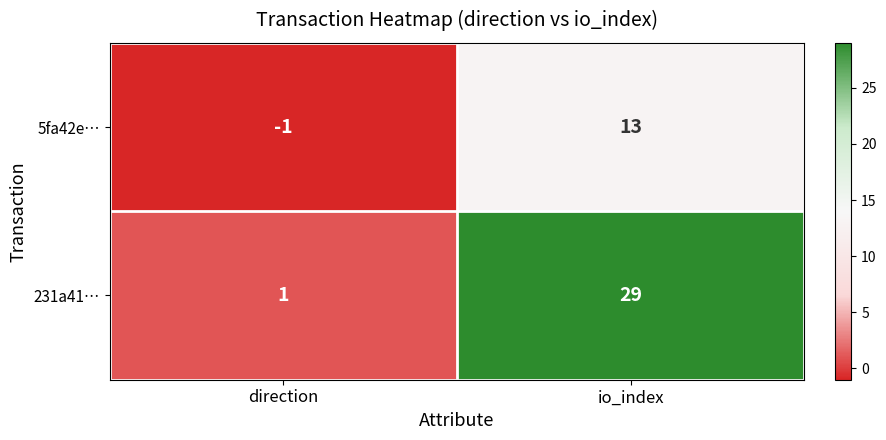

Is it true that 231a41… equals 1 at direction?

True